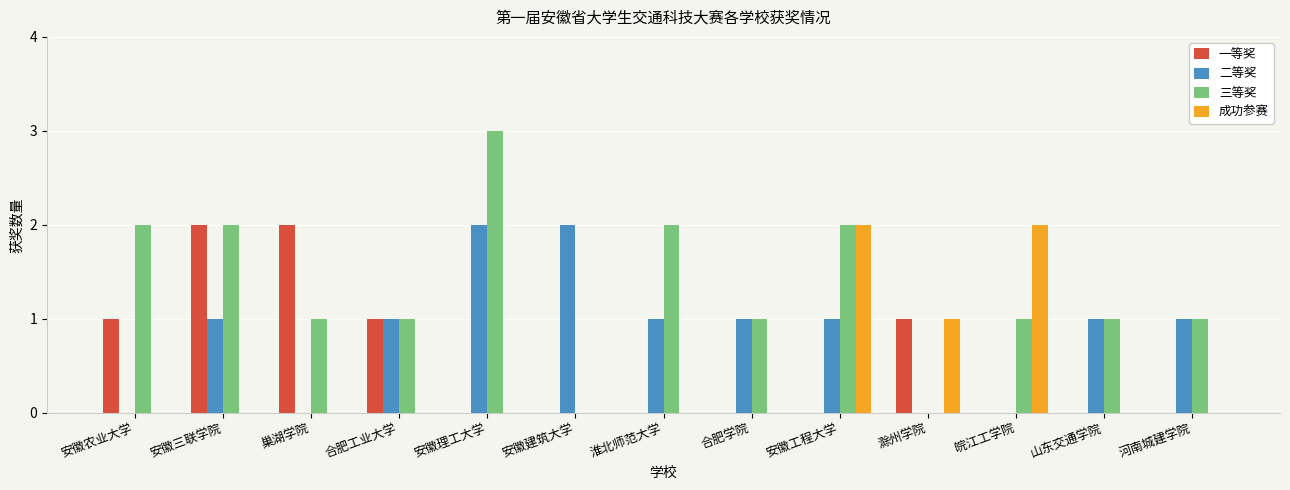

True or false: 成功参赛 has a value of 0 at 河南城建学院.

True